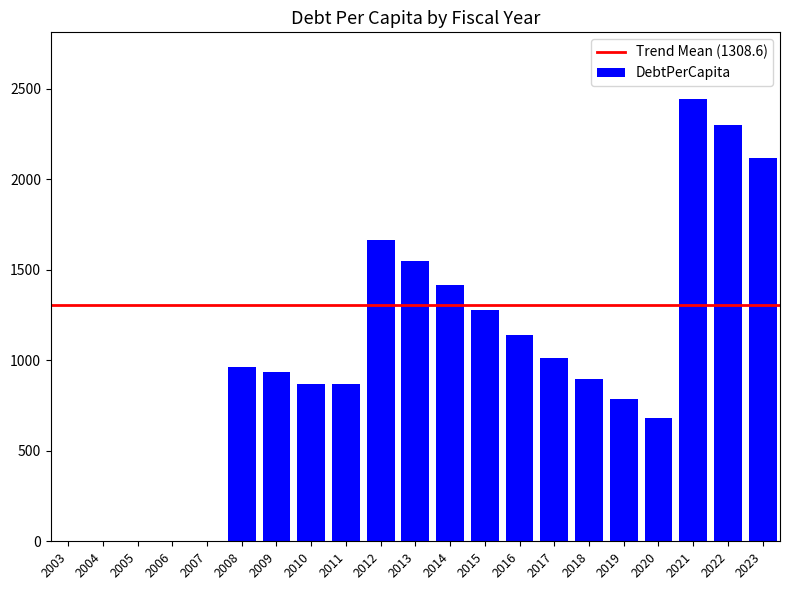

At which label is the value closest to 1222?

2015